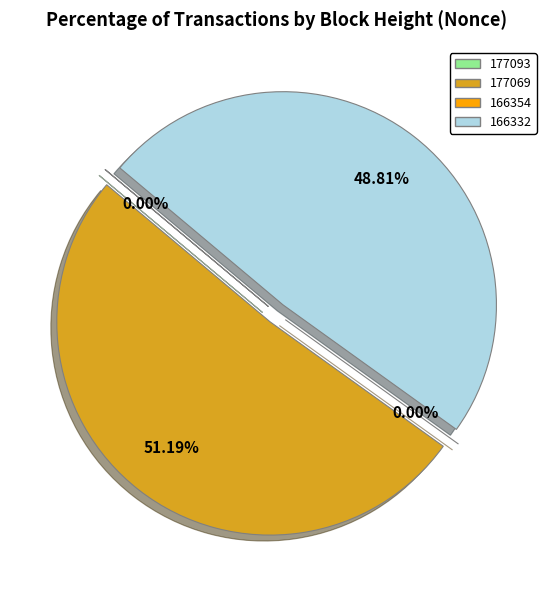

To the nearest percent, what is the average slice percentage?

25%